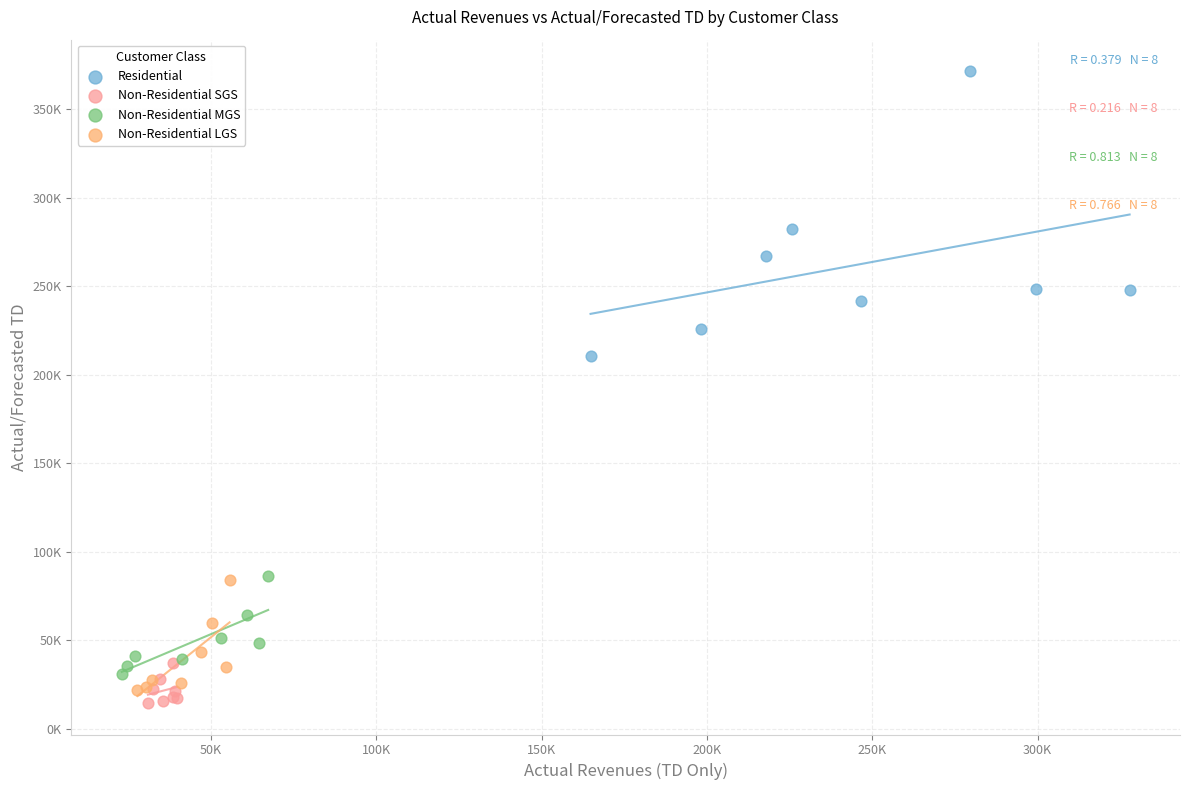

What are all the series names shown in the legend?

Residential, Non-Residential SGS, Non-Residential MGS, Non-Residential LGS